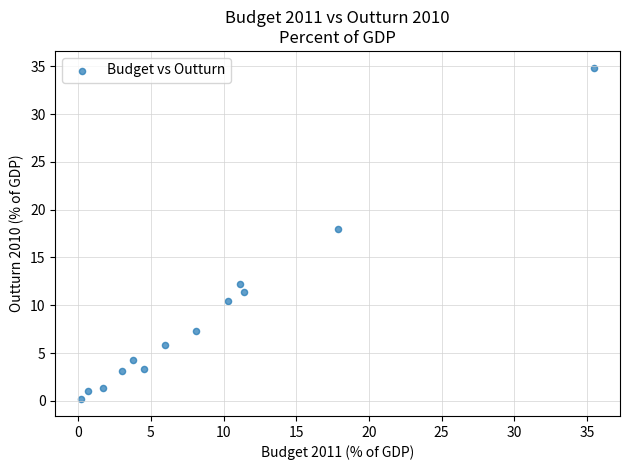

What is the range of X values (max minus min)?

35.3